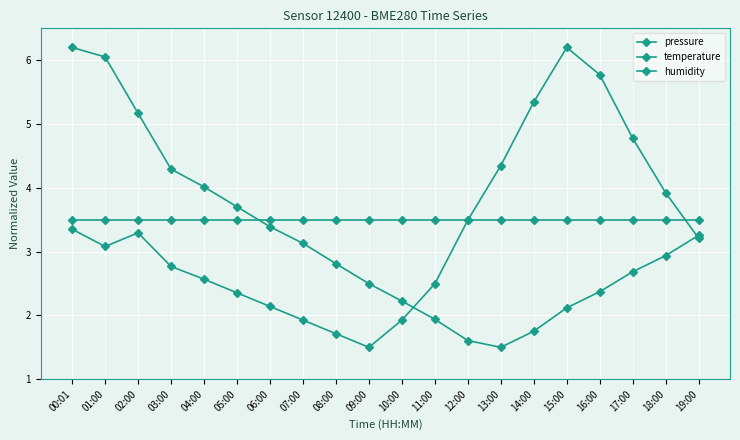

How many times do humidity and temperature cross each other?

2